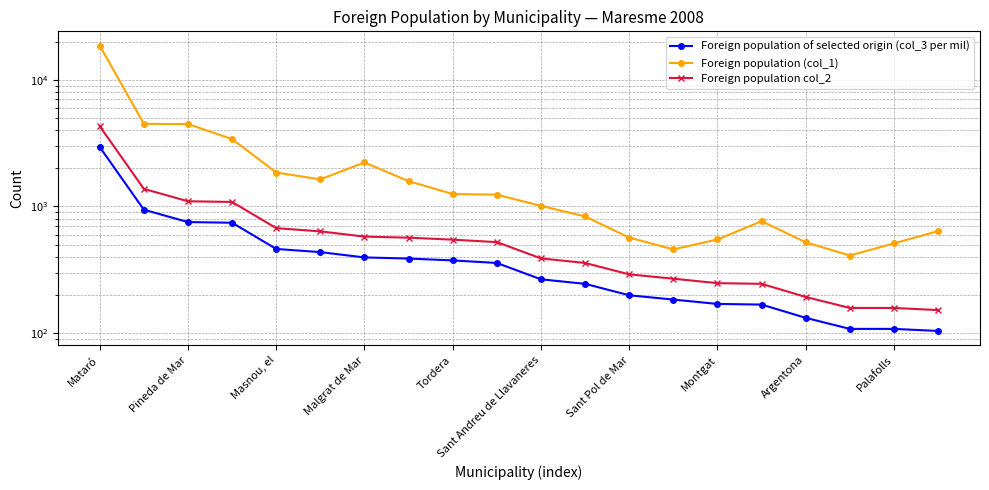

Does the chart have visible grid lines?

Yes